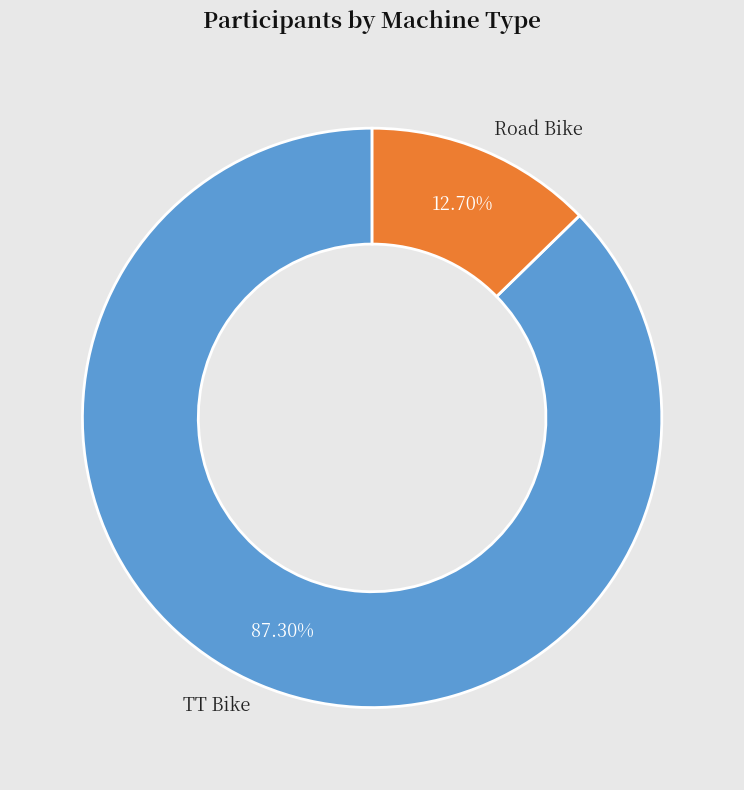

Does any single category account for the majority?

Yes